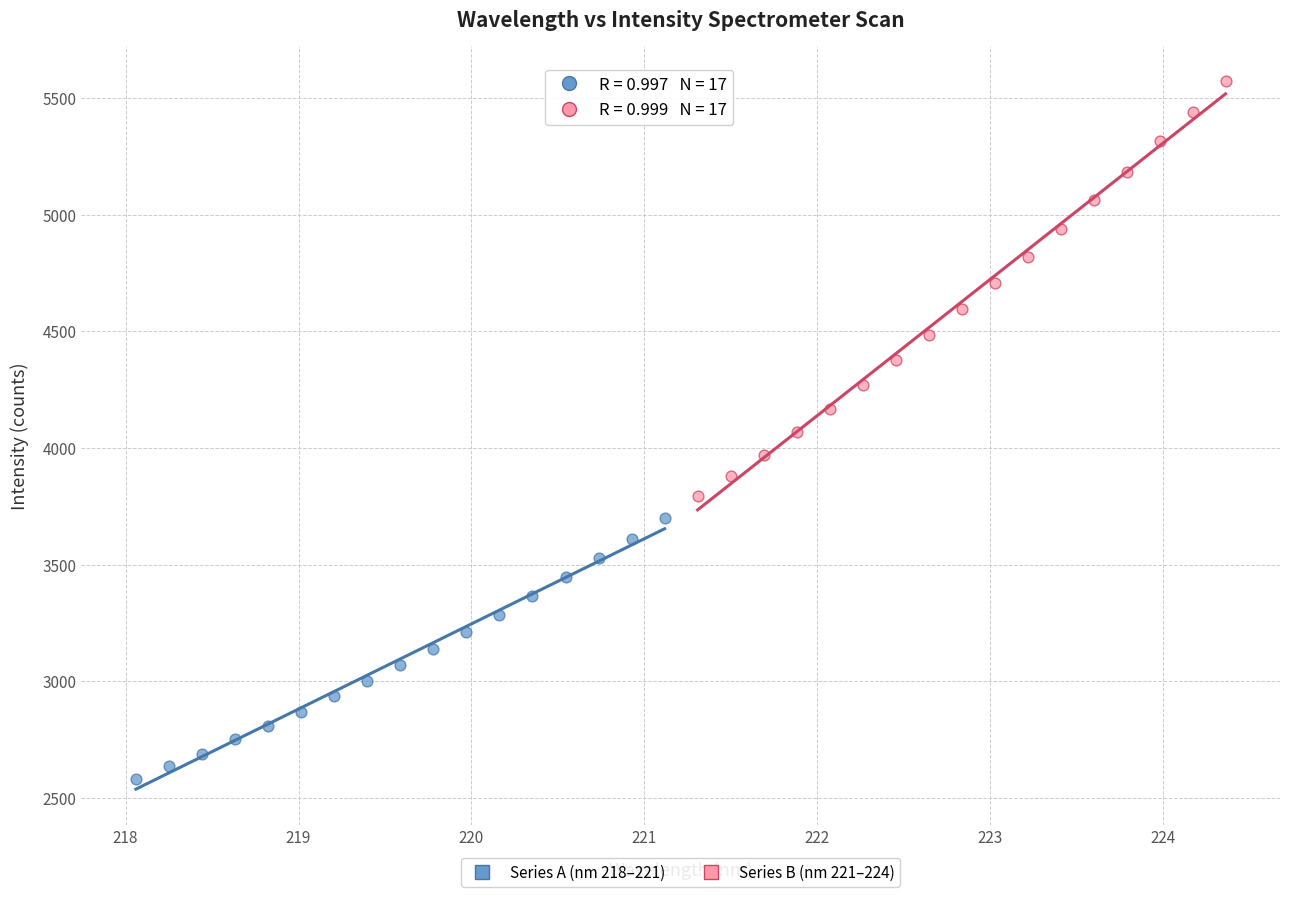

Which series contains the highest Y value?

Series B (nm 221–224)